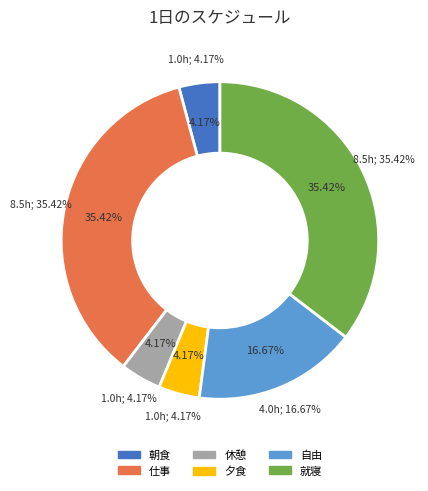

Which category has the biggest portion of the pie?

仕事